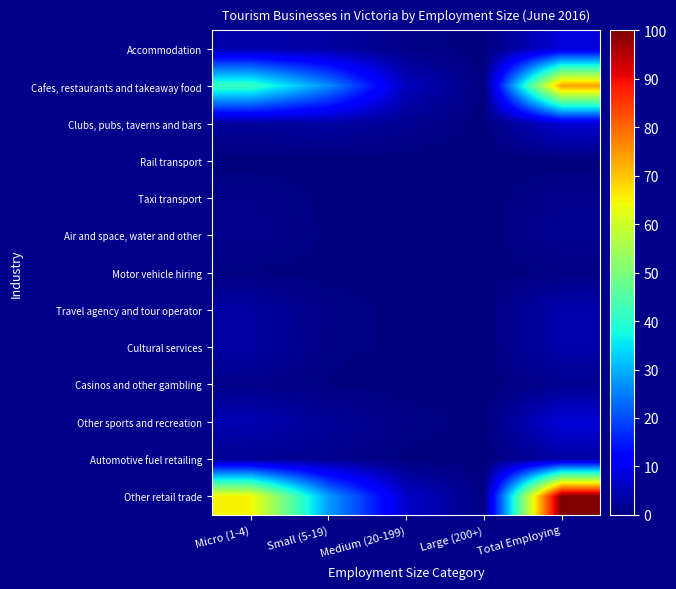

What is the total value across all series at Total Employing?

214.6